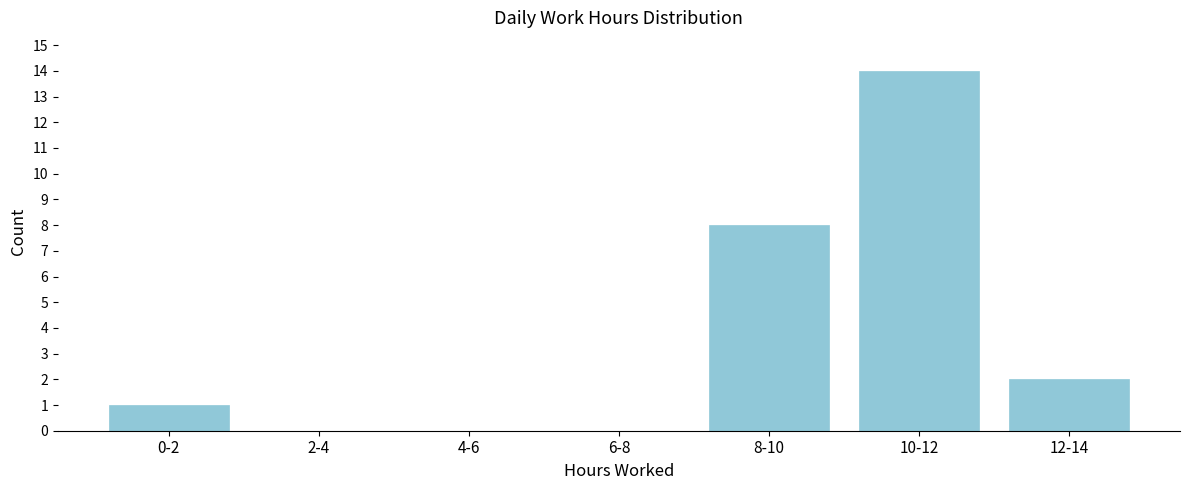

Where is the data nearest to the value 7?

8-10